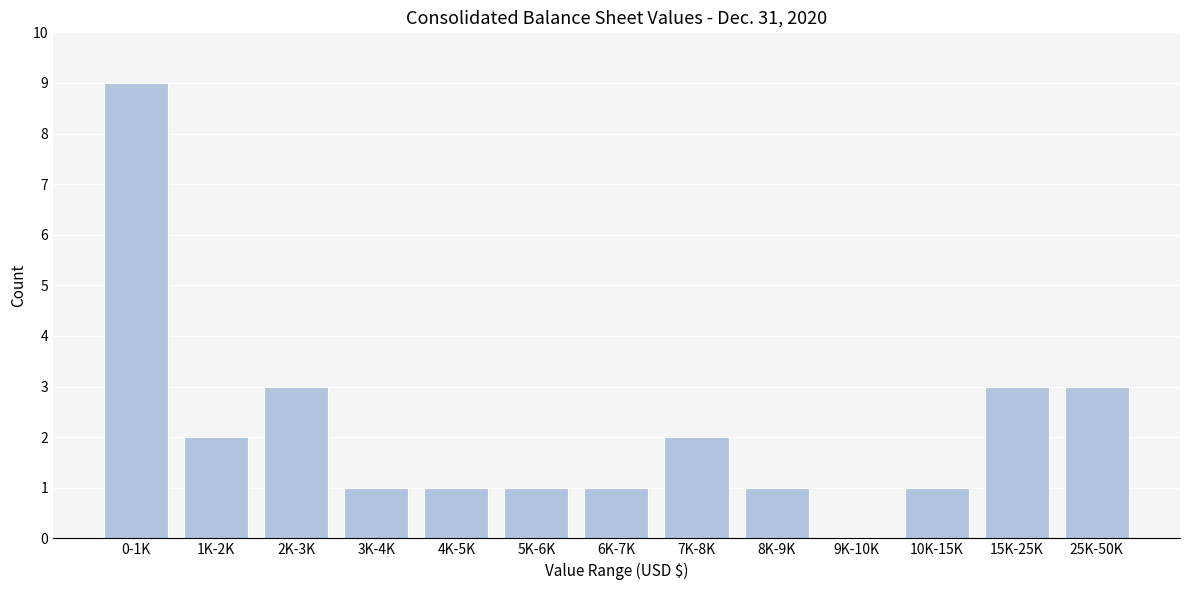

Reading left to right, extract all data points from this chart.

0-1K=9	1K-2K=2	2K-3K=3	3K-4K=1	4K-5K=1	5K-6K=1	6K-7K=1	7K-8K=2	8K-9K=1	9K-10K=0	10K-15K=1	15K-25K=3	25K-50K=3